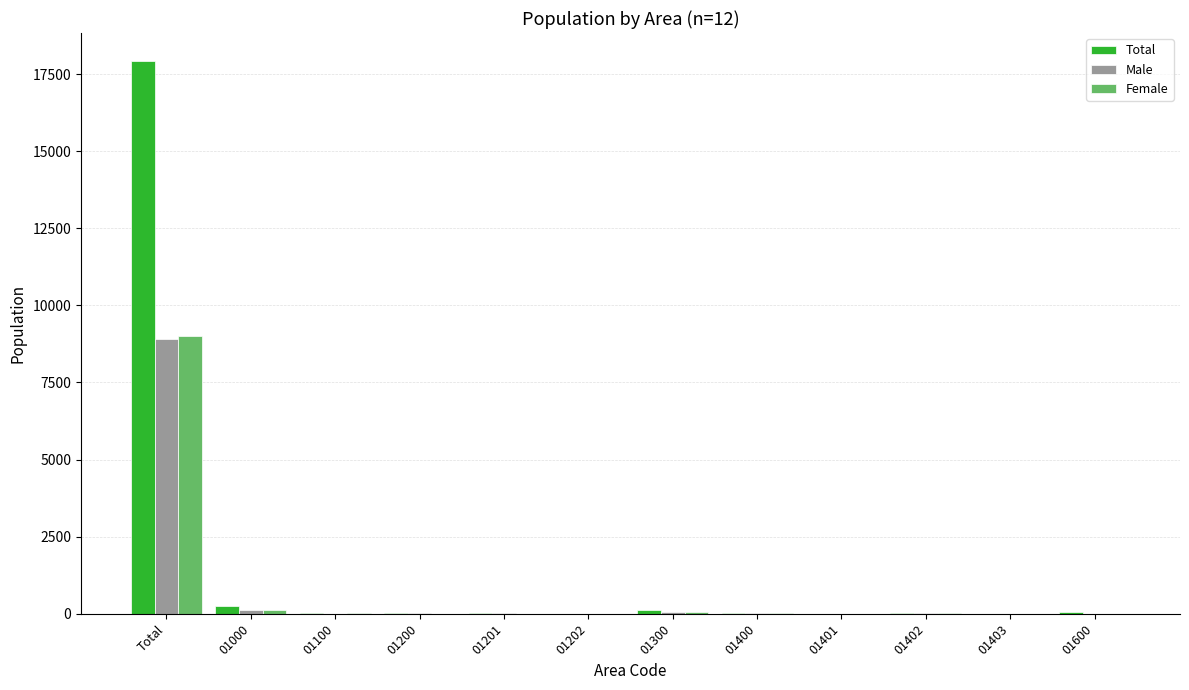

What is the approximate value of Male at Total?

8925